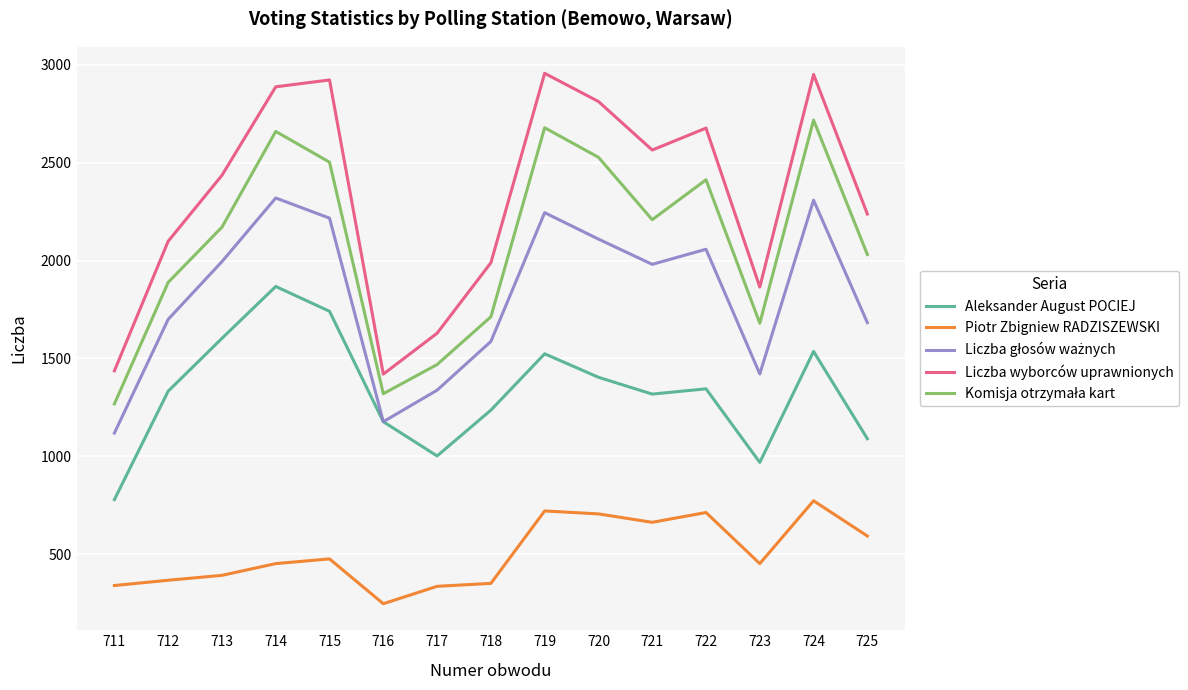

At how many categories does at least one series exceed 2283?

8